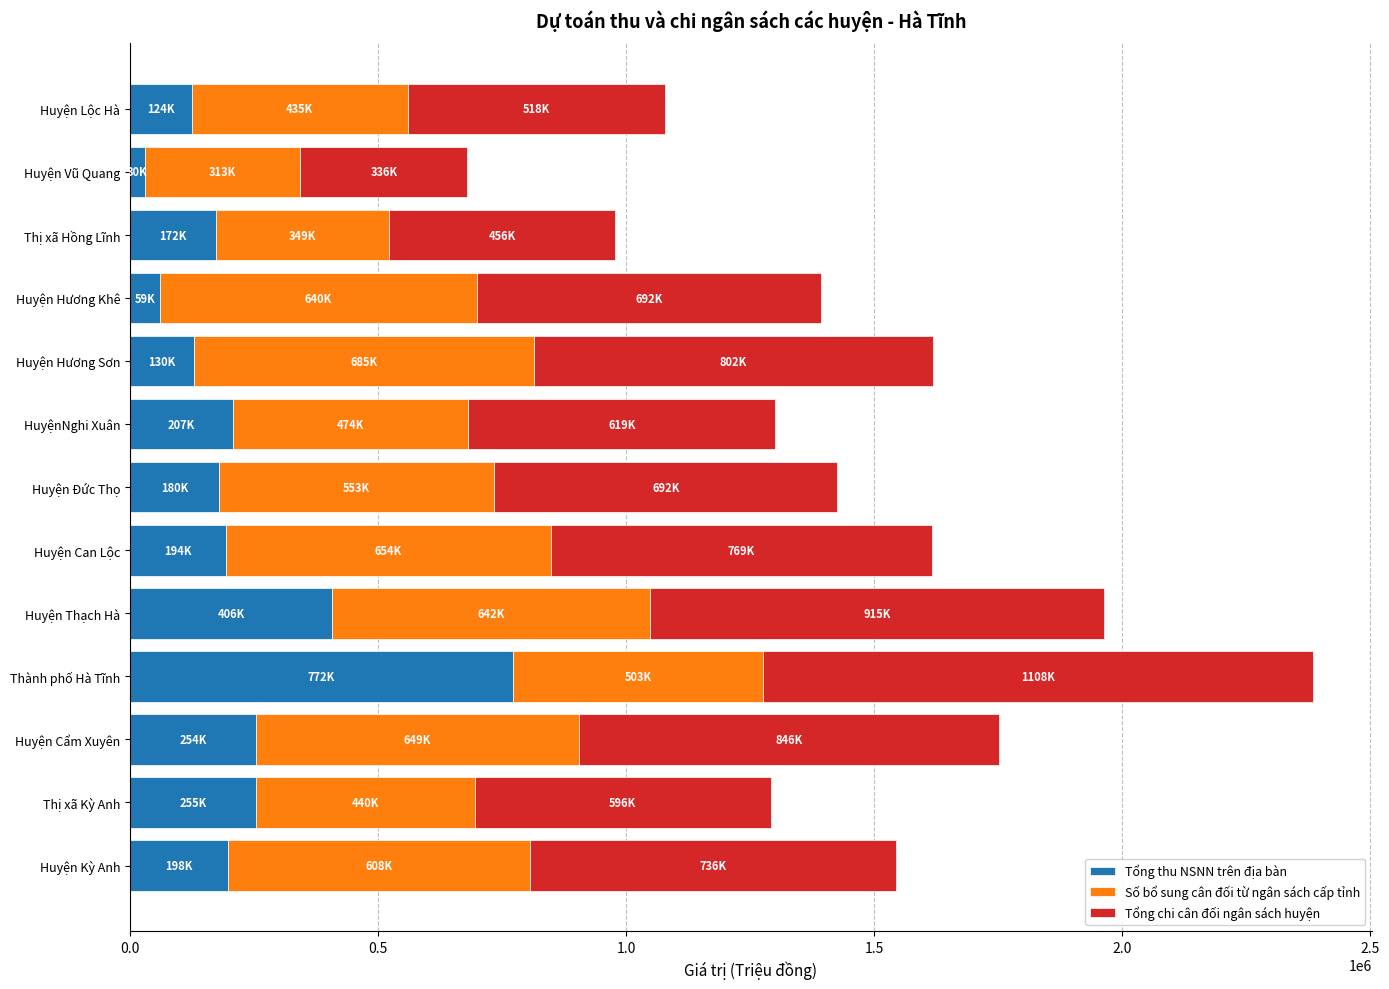

At which label does Tổng thu NSNN trên địa bàn reach its peak?

Thành phố Hà Tĩnh